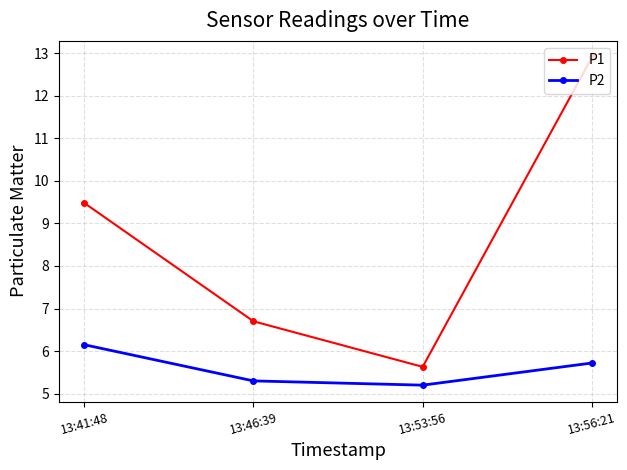

What is the maximum value for P1?

12.9